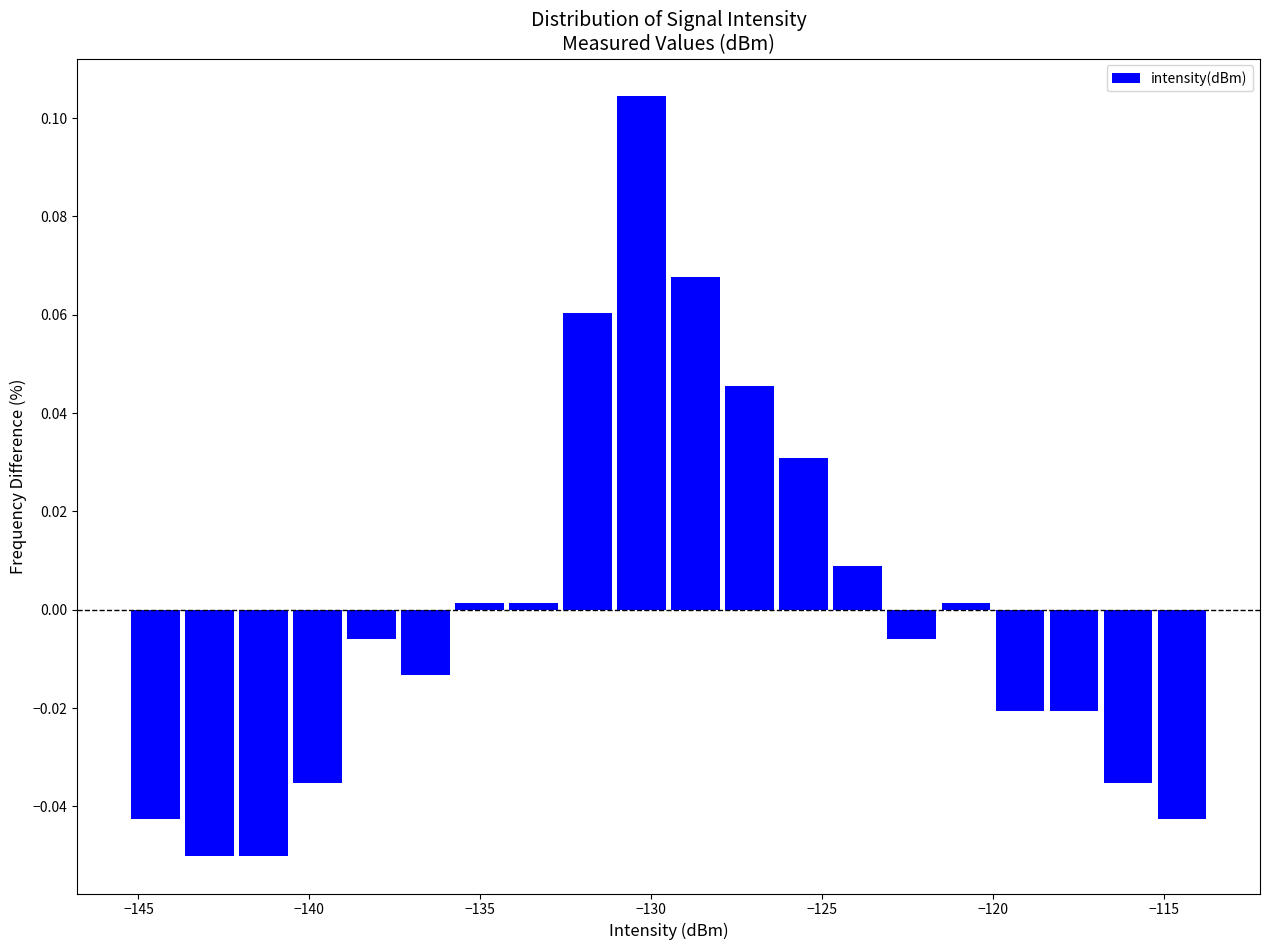

Around what value on the x-axis is the tallest bar? Give the approximate position of its centre, as read against the axis.

-130.5